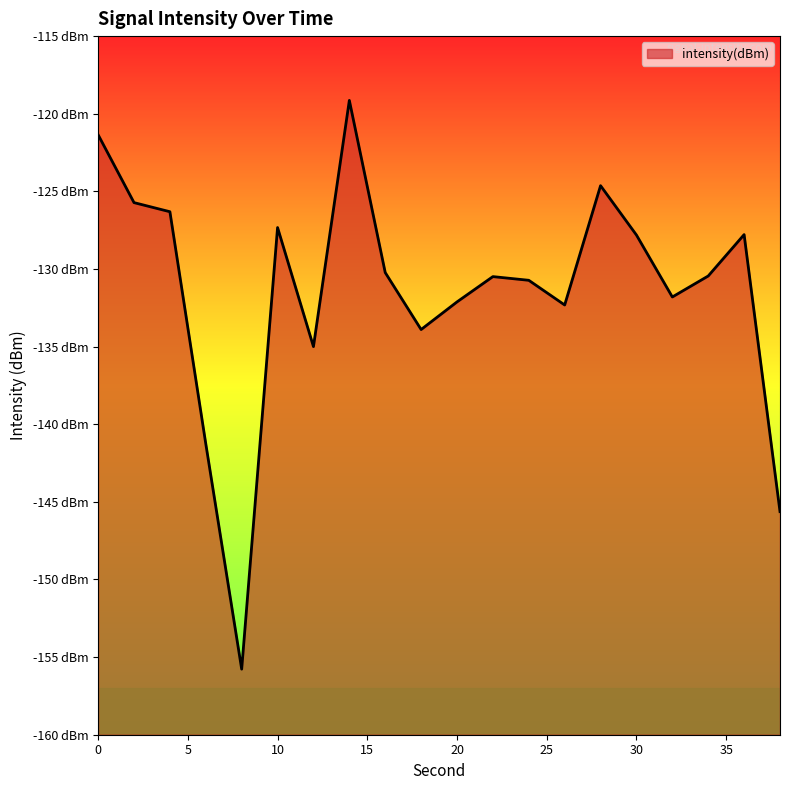

What is the approximate value at 12?

-135.0